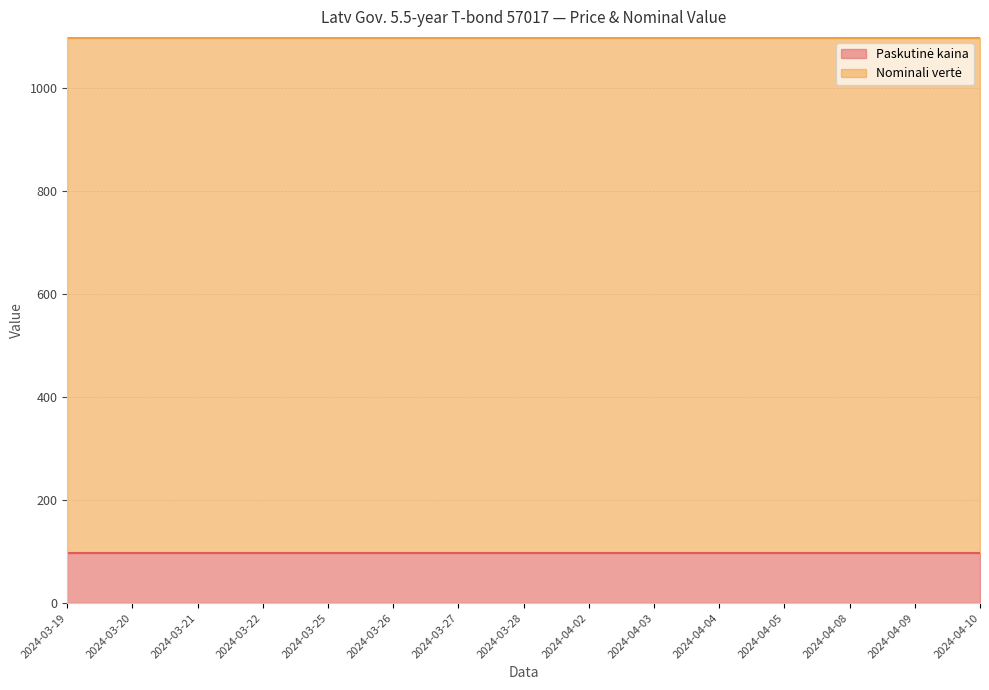

Where is Paskutinė kaina nearest to the value 96?

2024-03-19